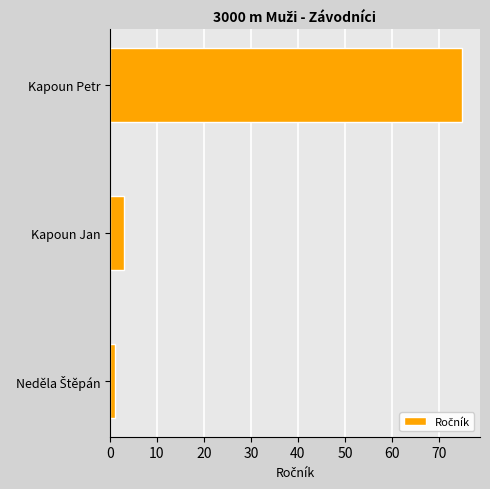

Is it true that the value at Kapoun Petr is 34?

False